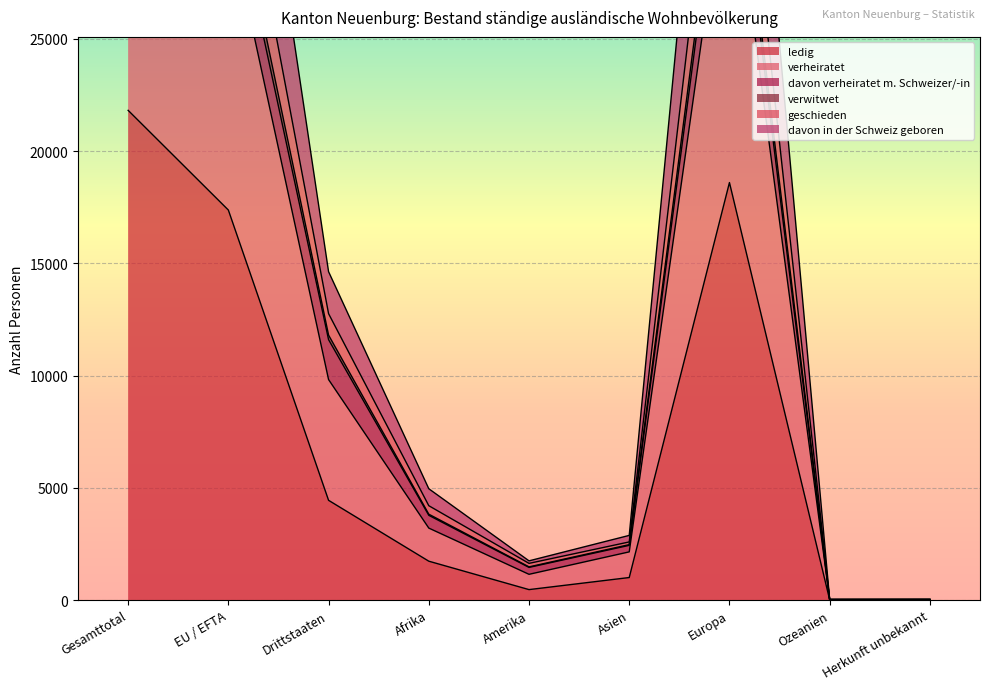

True or false: verwitwet and verheiratet intersect in this chart.

False